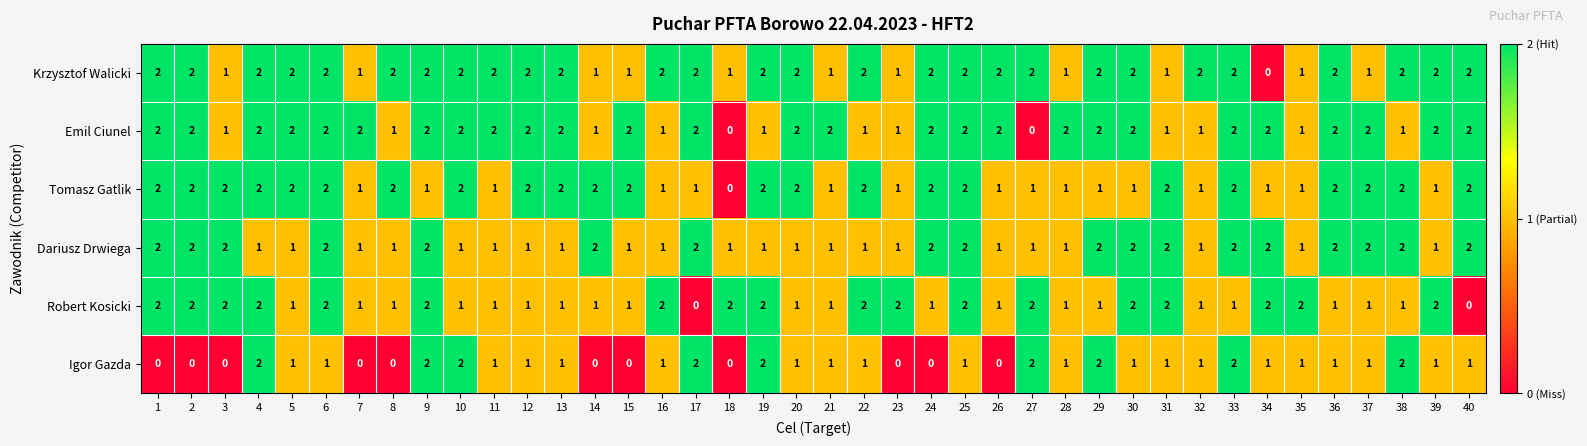

Which series has the largest total across all categories?

Krzysztof Walicki